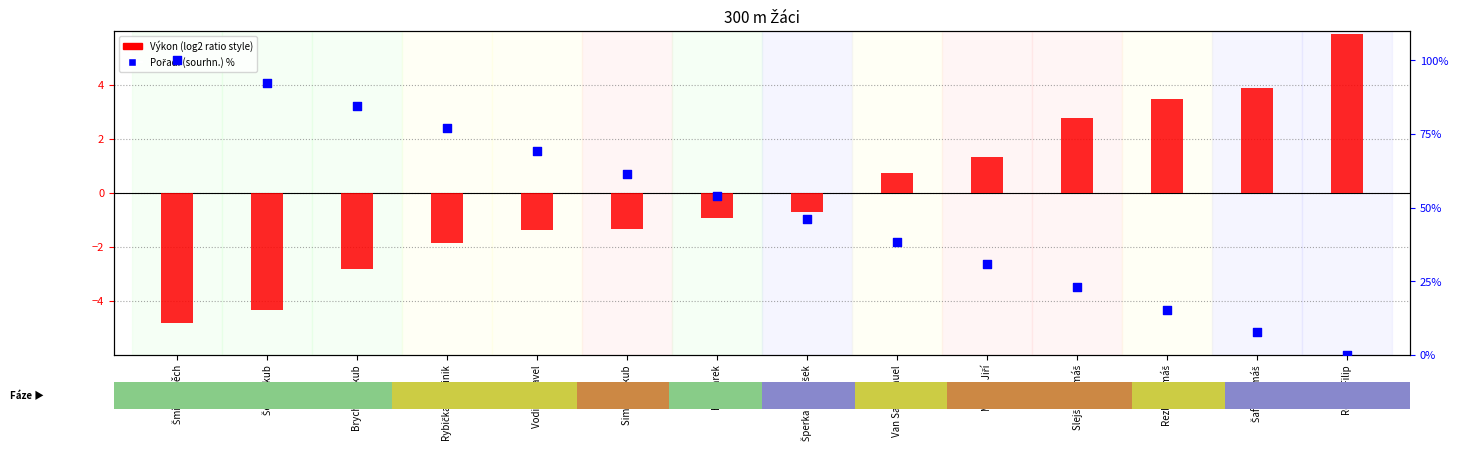

Which series has the largest total across all categories?

Pořadí (sourhn.) %